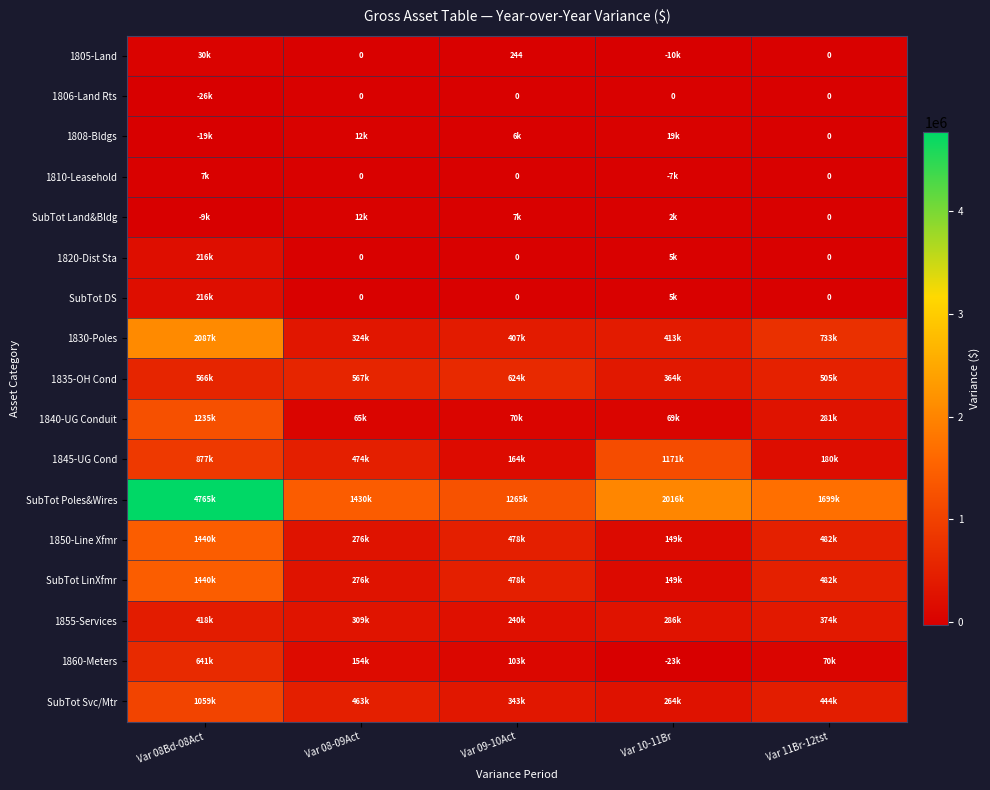

What is the maximum value shown in the chart?

4764572.0